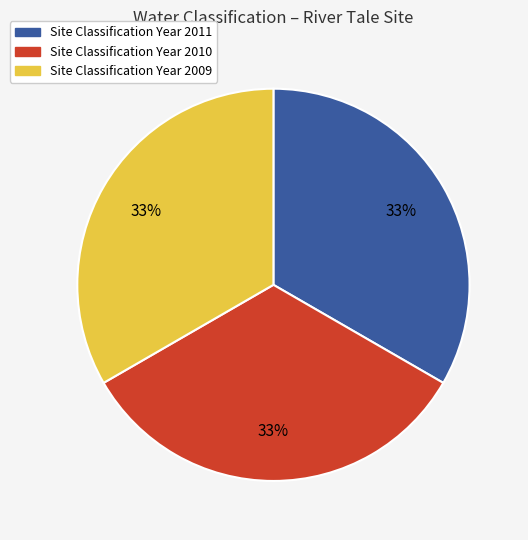

Does any single category account for the majority?

No